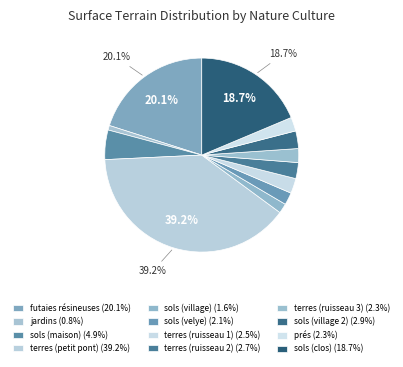

Count the number of slices in the pie.

12